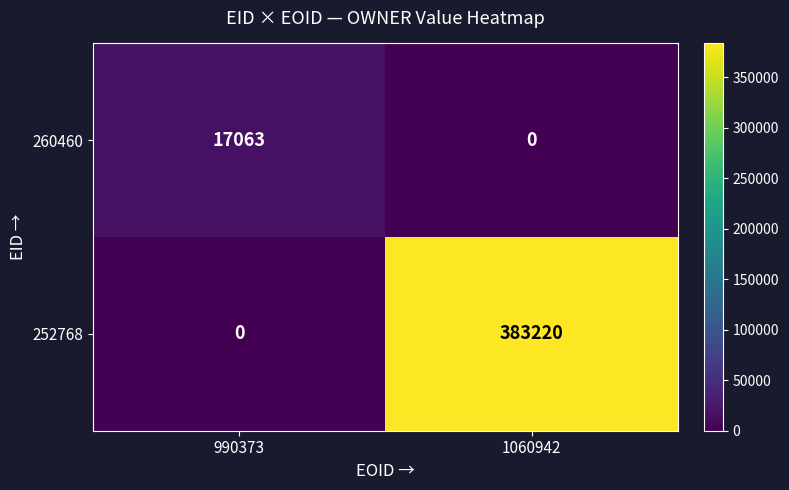

The 260460 series shows 11616 at 1060942. True or false?

False